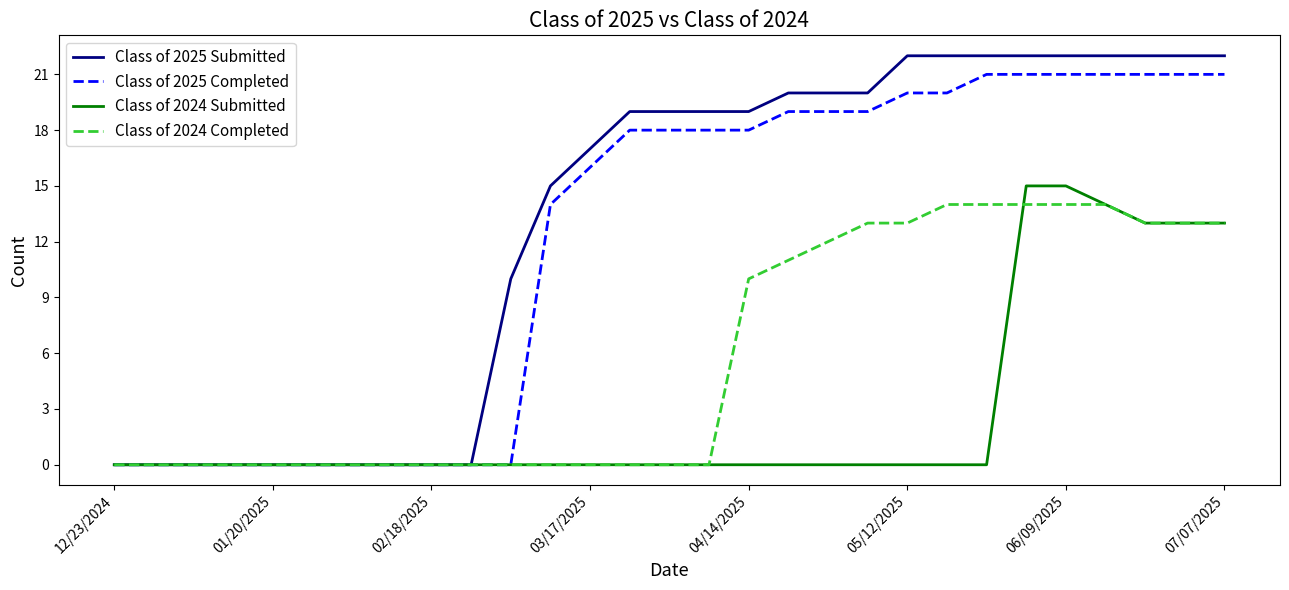

What is the maximum value for Class of 2025 Completed?

21